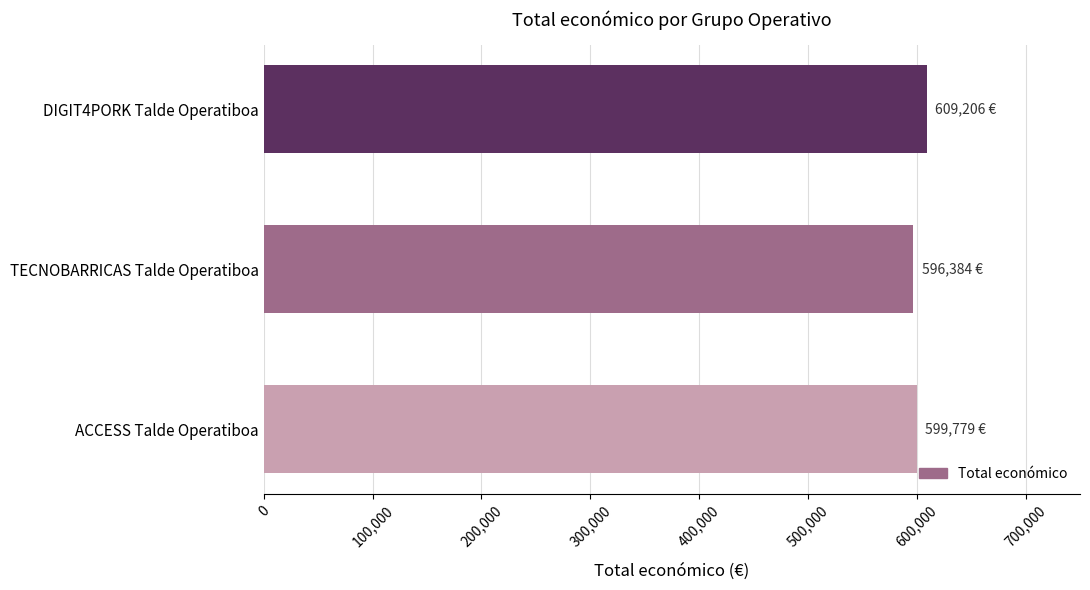

Reading bottom to top, extract all data points from this chart.

599779	596384	609206